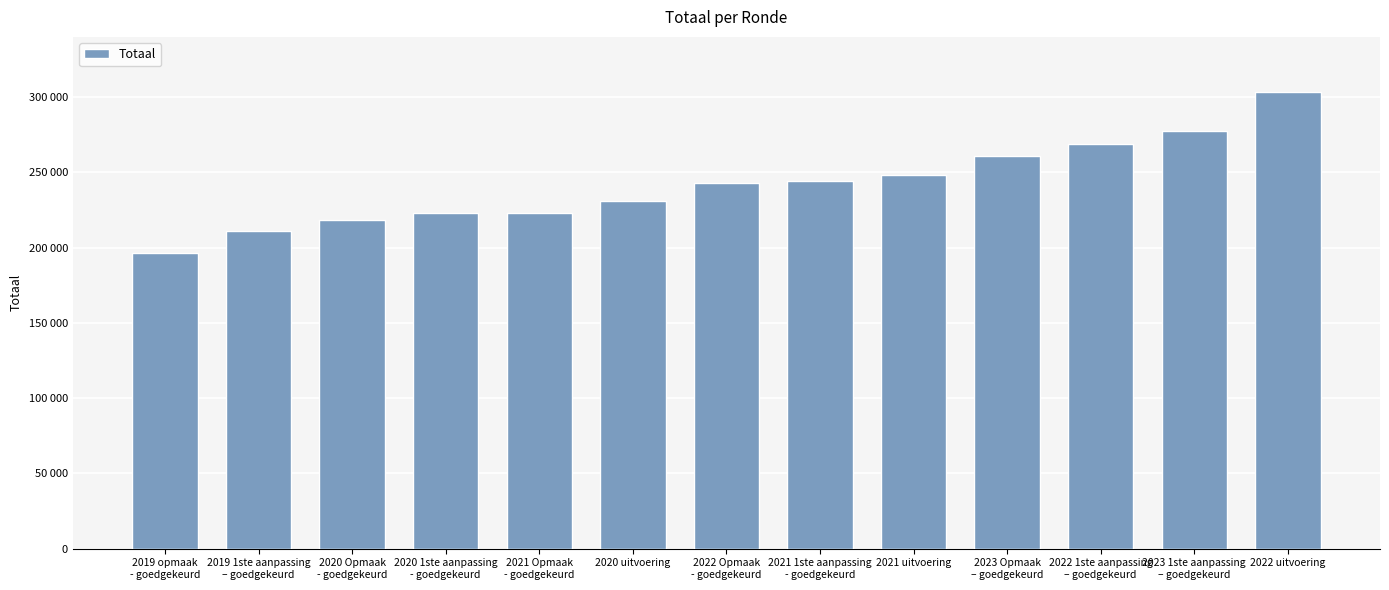

List the labels in order of value, smallest first.

2019 opmaak
- goedgekeurd, 2019 1ste aanpassing
– goedgekeurd, 2020 Opmaak
- goedgekeurd, 2020 1ste aanpassing
- goedgekeurd, 2021 Opmaak
- goedgekeurd, 2020 uitvoering, 2022 Opmaak
- goedgekeurd, 2021 1ste aanpassing
- goedgekeurd, 2021 uitvoering, 2023 Opmaak
– goedgekeurd, 2022 1ste aanpassing
– goedgekeurd, 2023 1ste aanpassing
– goedgekeurd, 2022 uitvoering